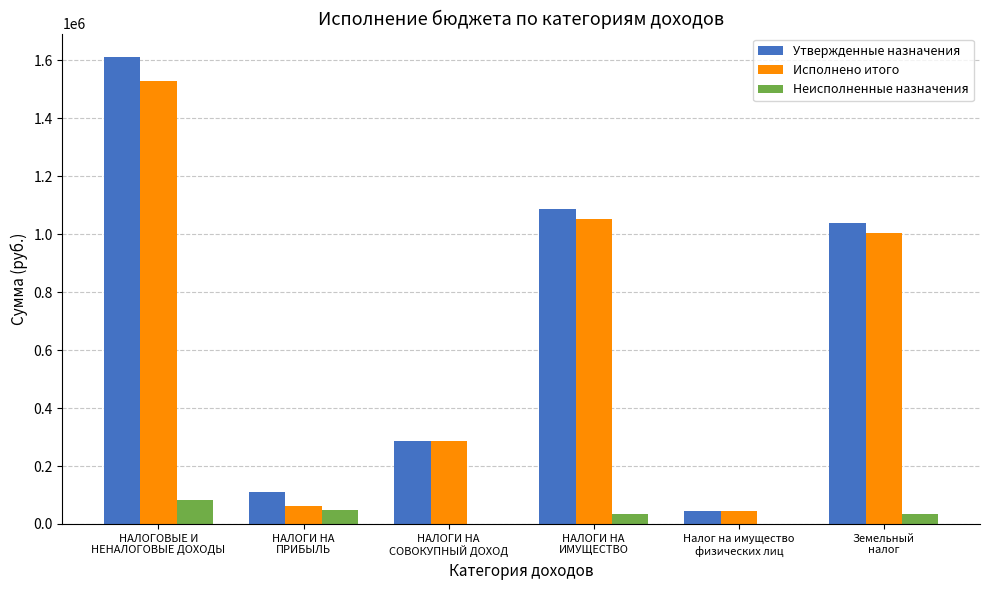

Which series has the largest total across all categories?

Утвержденные назначения